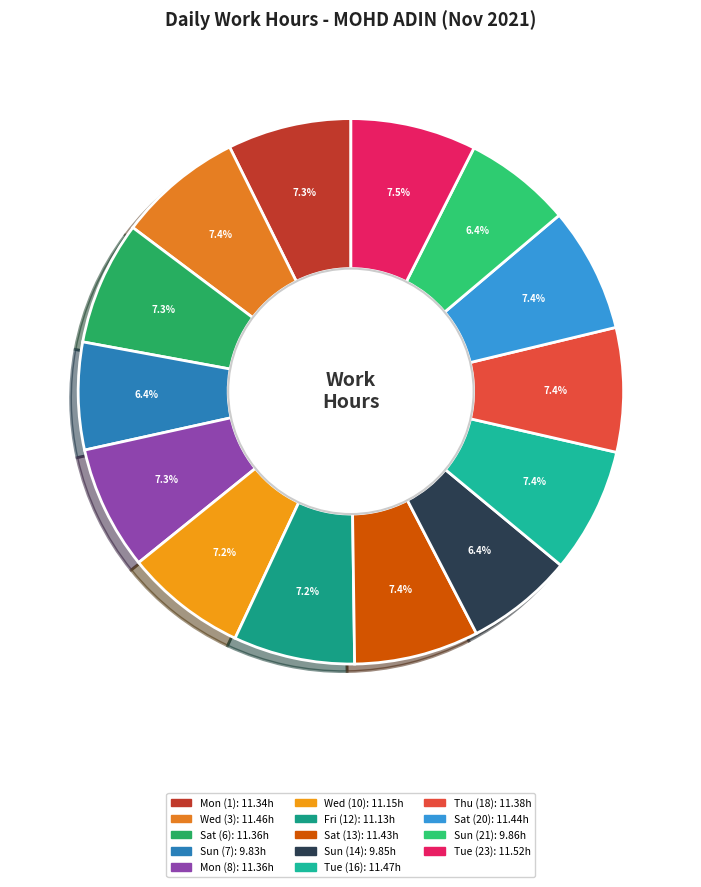

Count the number of slices in the pie.

14